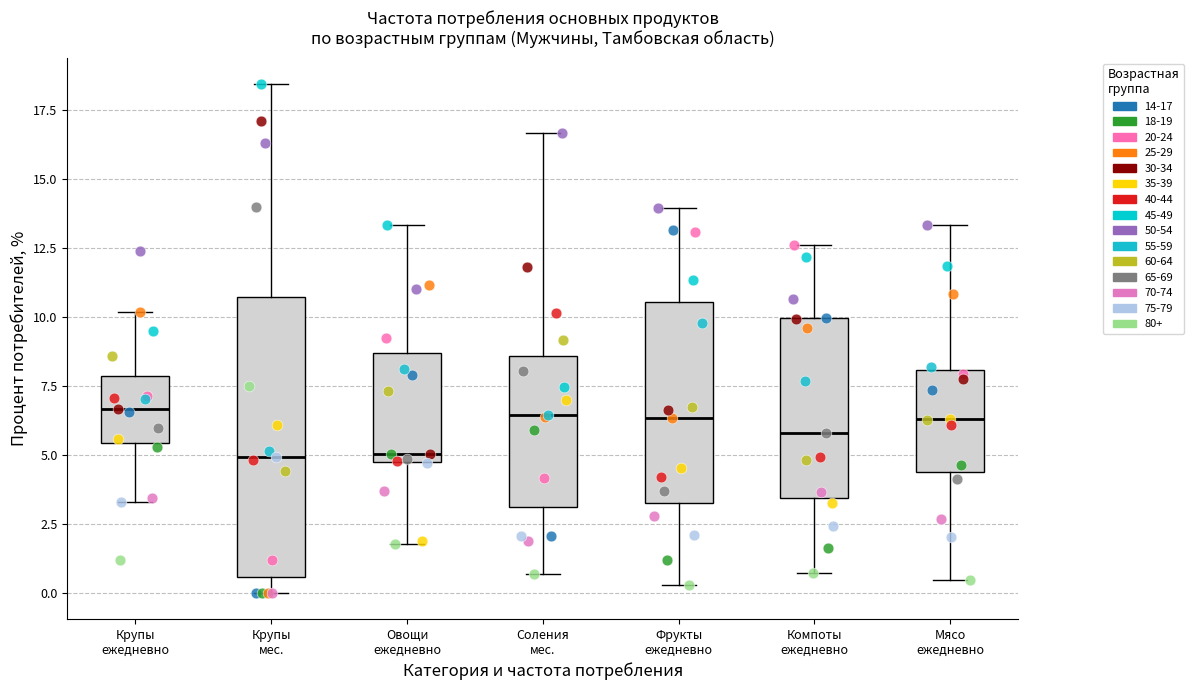

Reading left to right, read every box against the y-axis: the position of its median line, the range the box covers, and the ends of its whiskers. The values are not printed on the chart, so give them approximately, as read against the axis.

Крупы ежедневно: median 6.5, box 5.5 to 8.0, whiskers 3.5 to 10.0
Крупы мес.: median 5.0, box 0.5 to 10.5, whiskers 0.0 to 18.5
Овощи ежедневно: median 5.0 (just above the box's lower edge), box 5.0 to 8.5, whiskers 2.0 to 13.5
Соления мес.: median 6.5, box 3.0 to 8.5, whiskers 0.5 to 16.5
Фрукты ежедневно: median 6.5, box 3.5 to 10.5, whiskers 0.5 to 14.0
Компоты ежедневно: median 6.0, box 3.5 to 10.0, whiskers 1.0 to 12.5
Мясо ежедневно: median 6.5, box 4.5 to 8.0, whiskers 0.5 to 13.5